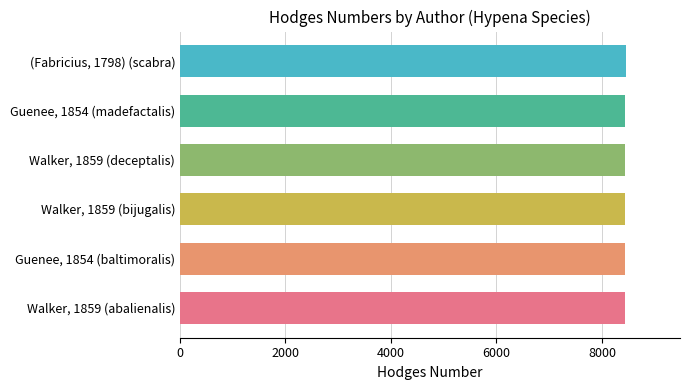

Rank the categories by value from lowest to highest.

Guenee, 1854 (baltimoralis), Walker, 1859 (bijugalis), Walker, 1859 (abalienalis), Walker, 1859 (deceptalis), Guenee, 1854 (madefactalis), (Fabricius, 1798) (scabra)